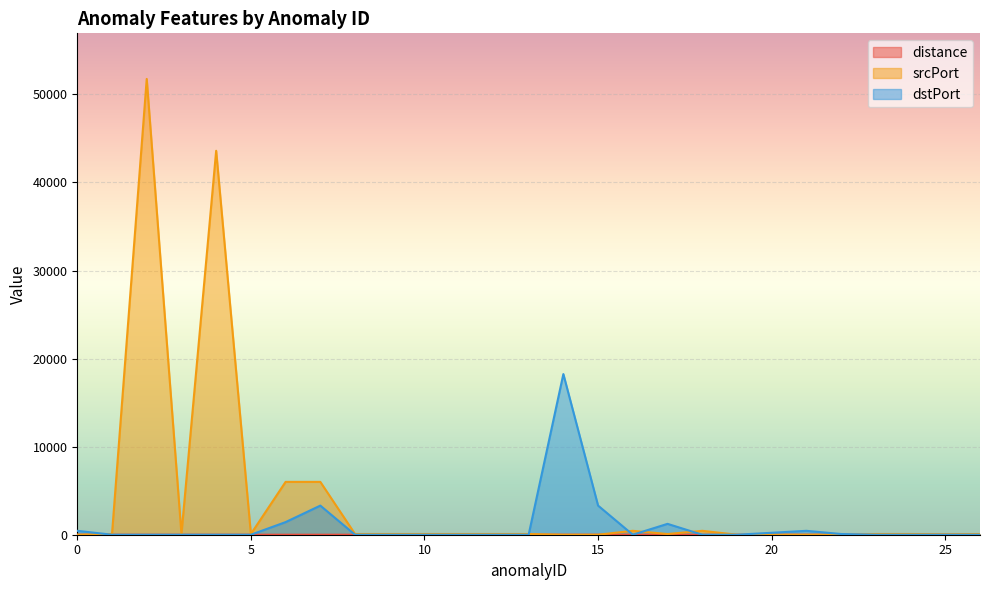

What is the total value across all series at 0?

443.0